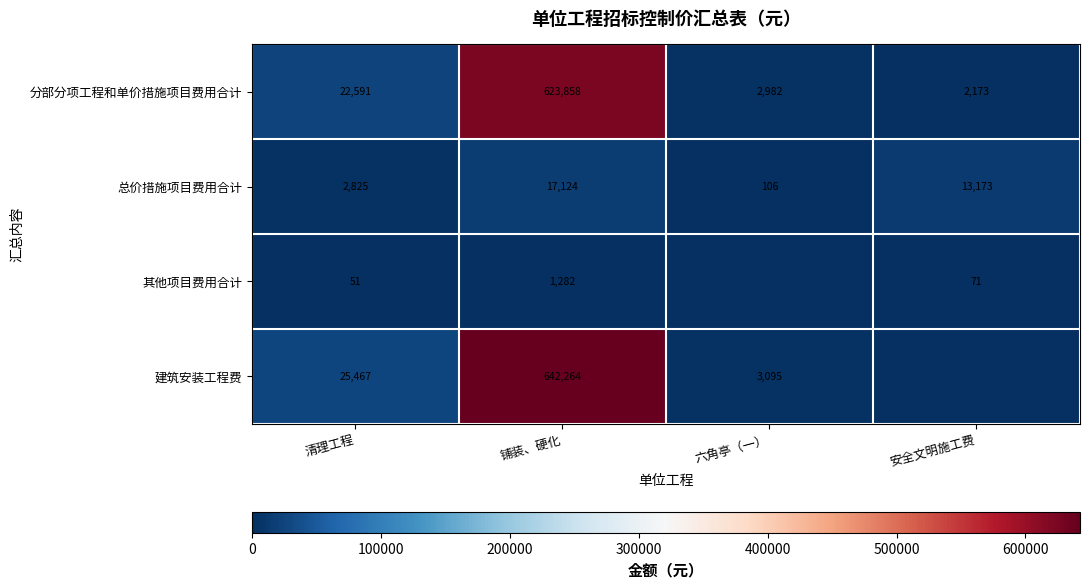

What is the difference between the highest and lowest values at 六角亭（一）?

3094.9